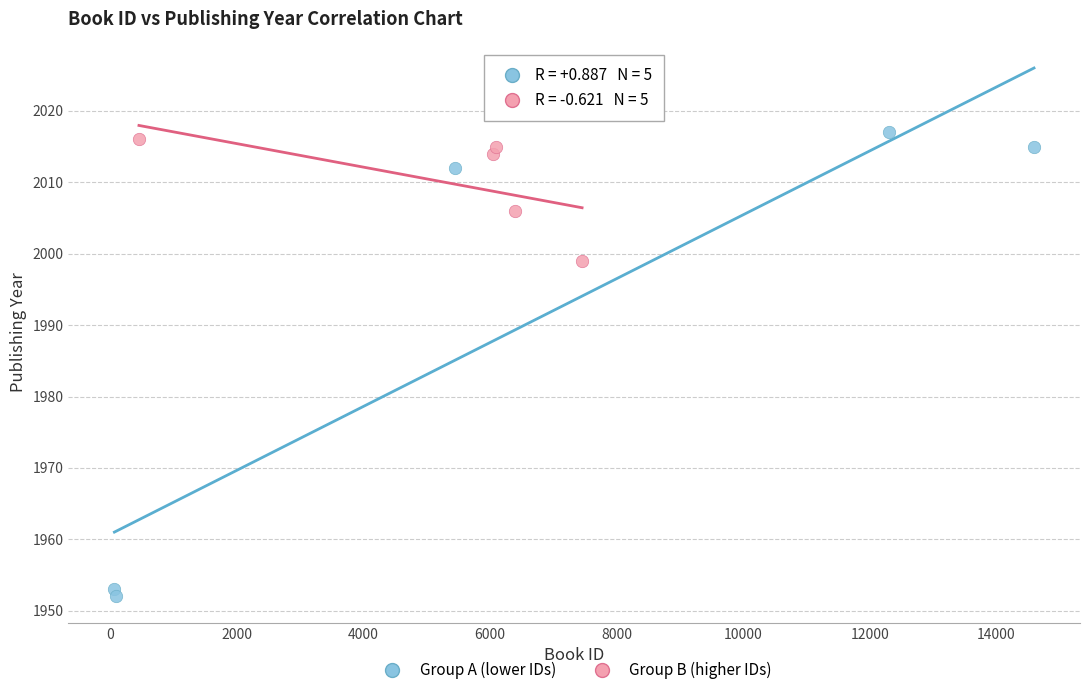

Which series contains the lowest Y value?

Group A (lower IDs)